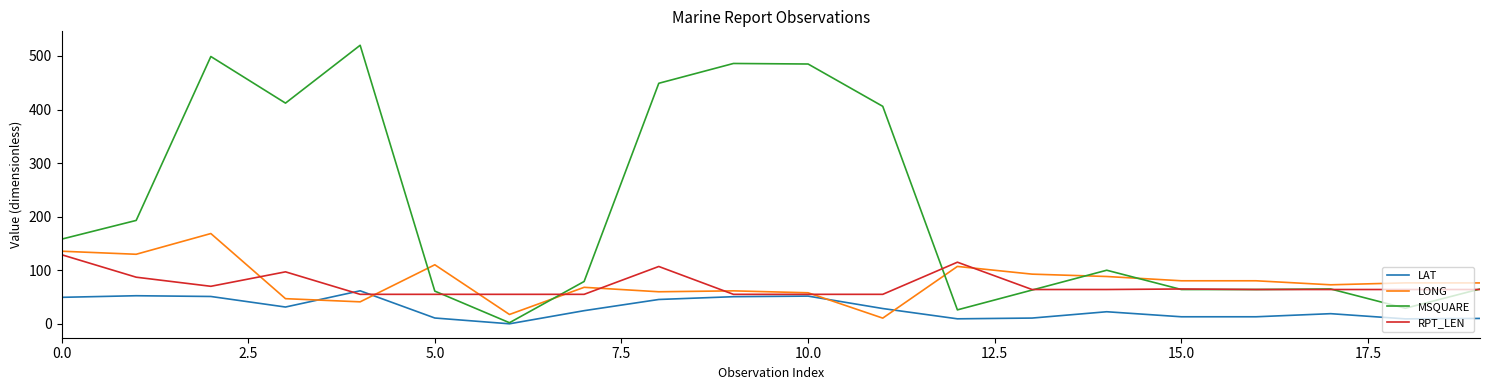

Which series has the largest range (max minus min)?

MSQUARE